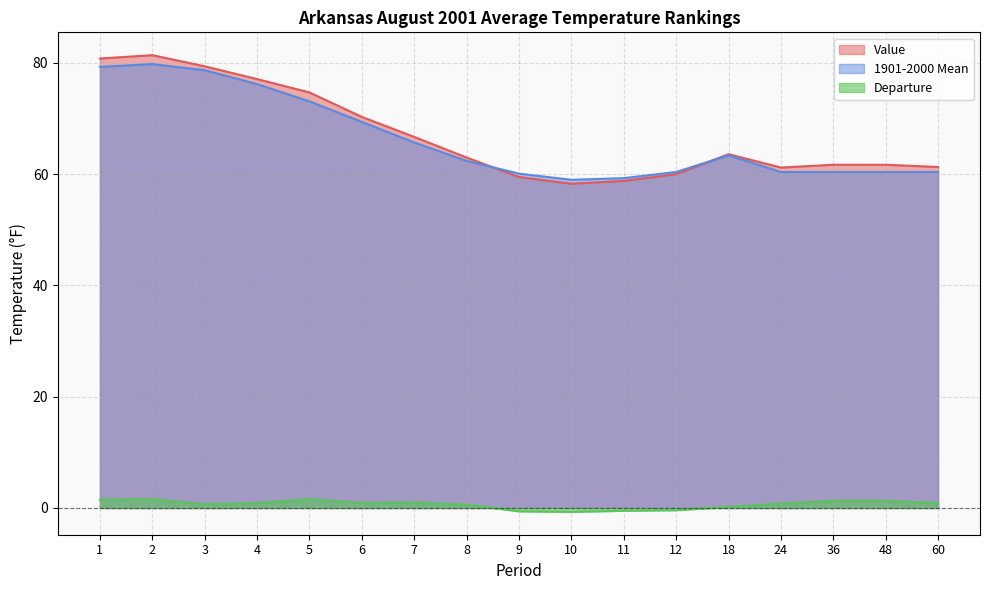

Where is the first local minimum for 1901-2000 Mean?

10